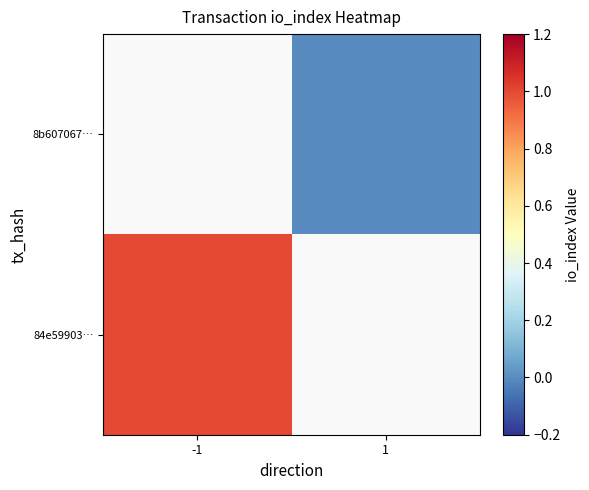

How many data points does each series have?

2